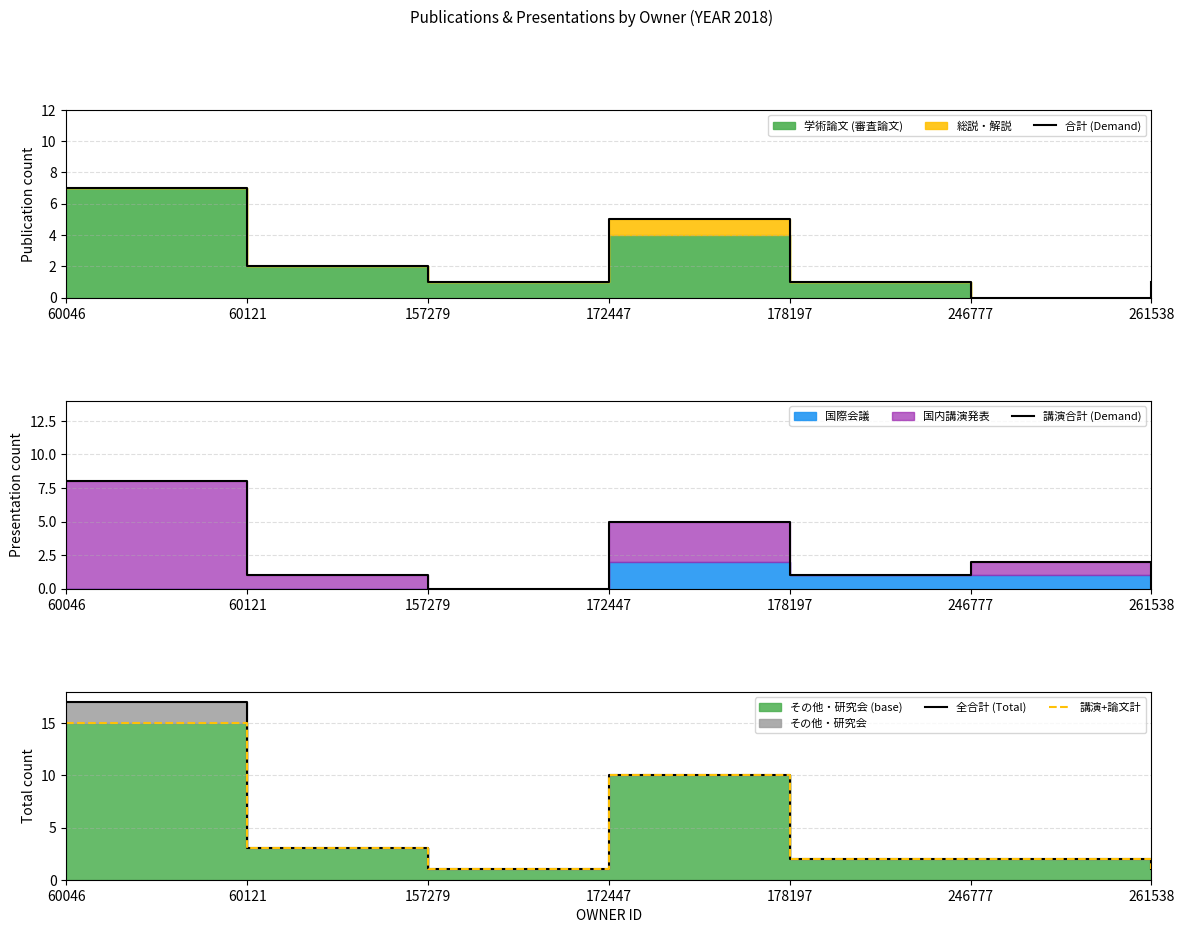

Which series has the widest spread of values?

全合計 (Total)